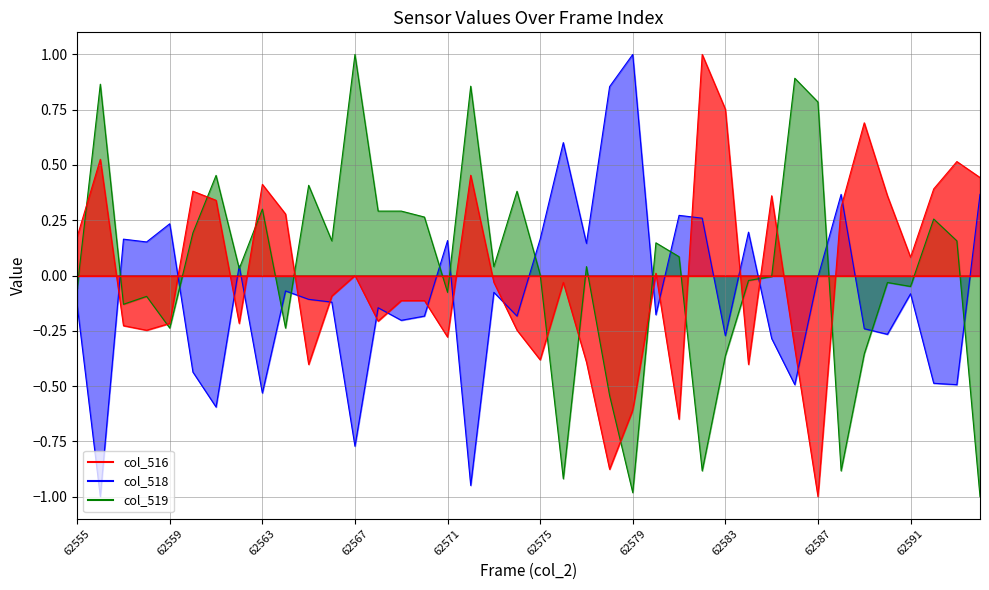

What is the lowest value of the col_518 series?

-1.0